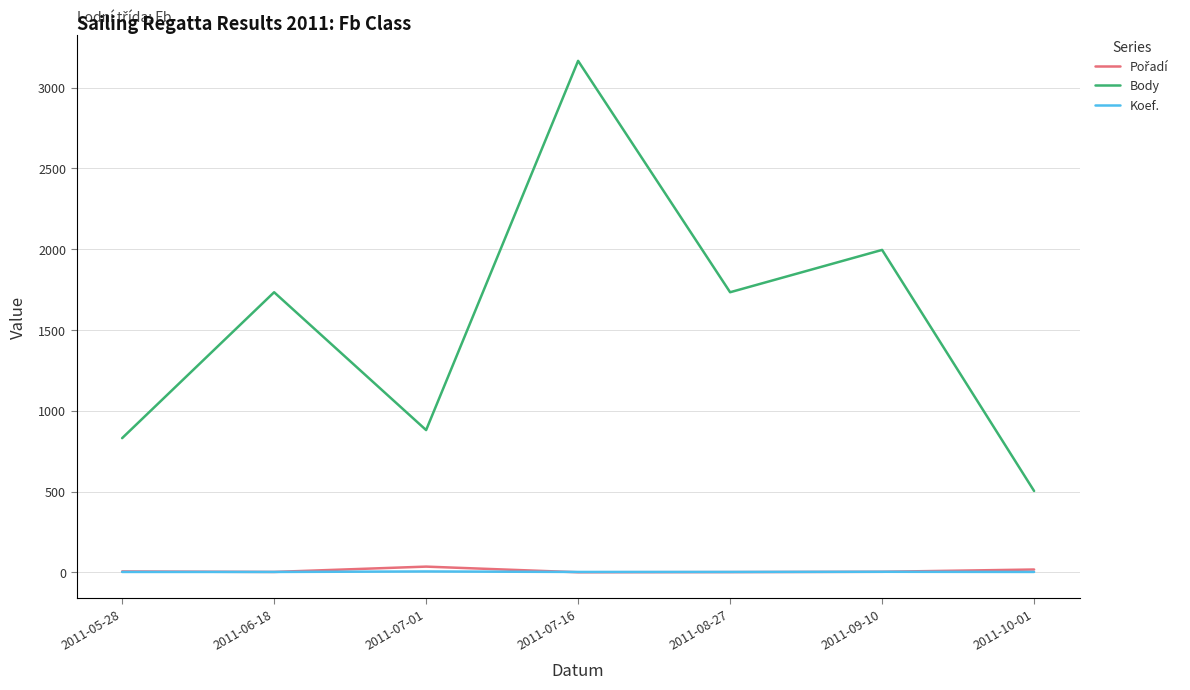

True or false: Body and Koef. cross at least once.

False